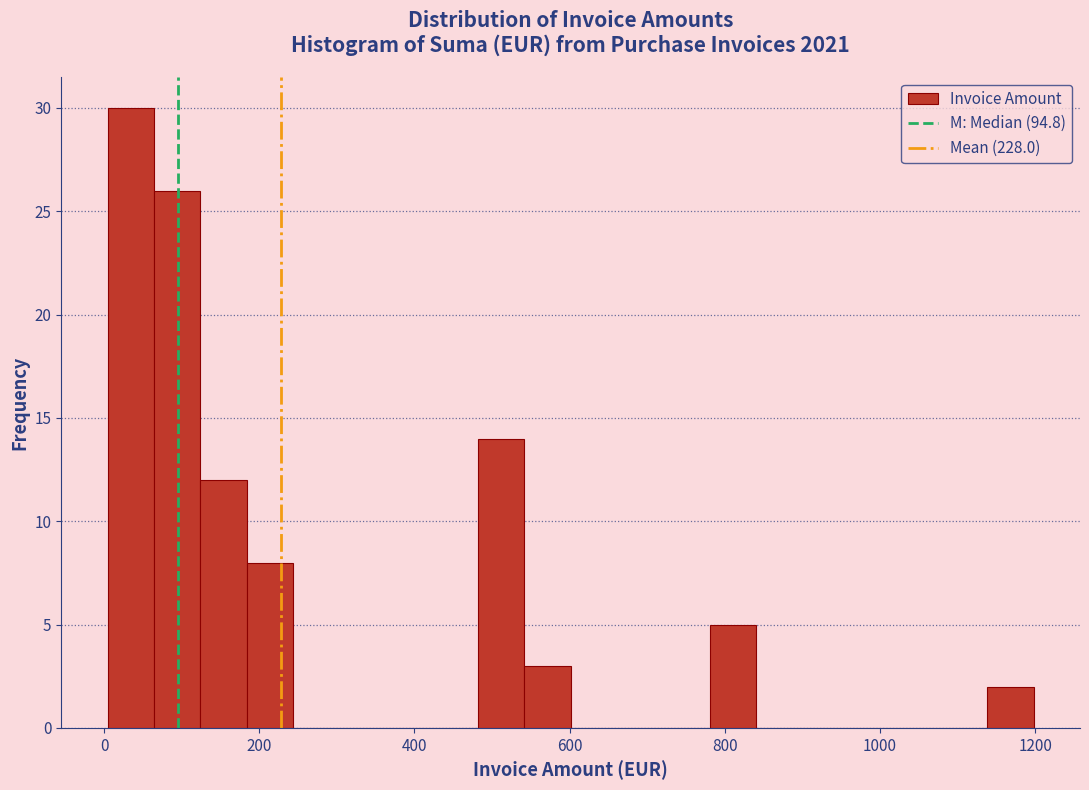

Read against the x-axis, roughly where is the centre of the tallest bar?

40